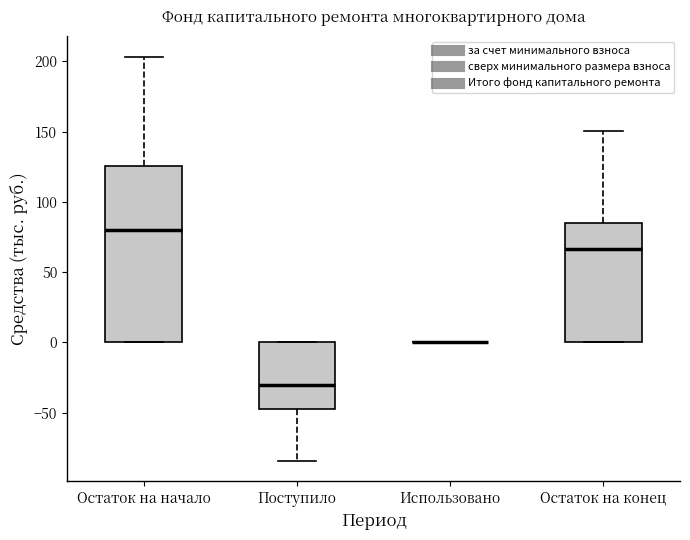

Reading left to right, read every box against the y-axis: the position of its median line, the range the box covers, and the ends of its whiskers. The values are not printed on the chart, so give them approximately, as read against the axis.

Остаток на начало: median 80, box 0 to 125, whiskers 0 to 205
Поступило: median -30, box -45 to 0, whiskers -85 to 0
Использовано: box collapsed to a line at 0, whiskers 0 to 0
Остаток на конец: median 65, box 0 to 85, whiskers 0 to 150